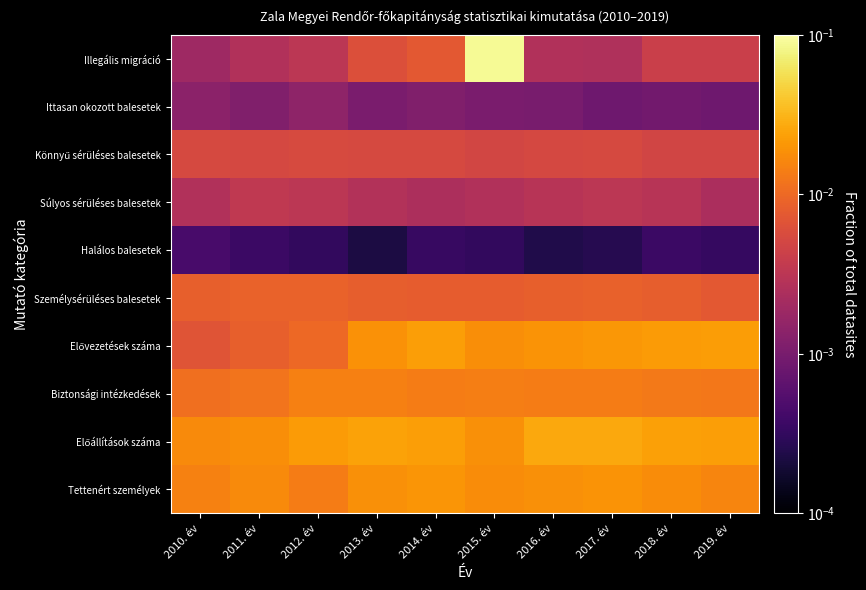

What is the difference between the highest and lowest values at 2015. év?

0.1